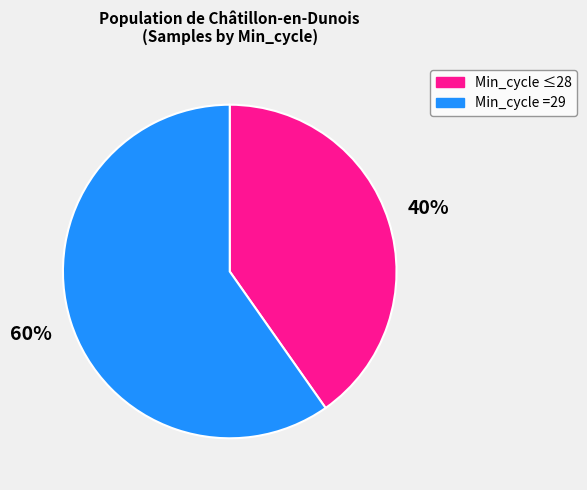

To the nearest percent, what is the average slice percentage?

50%